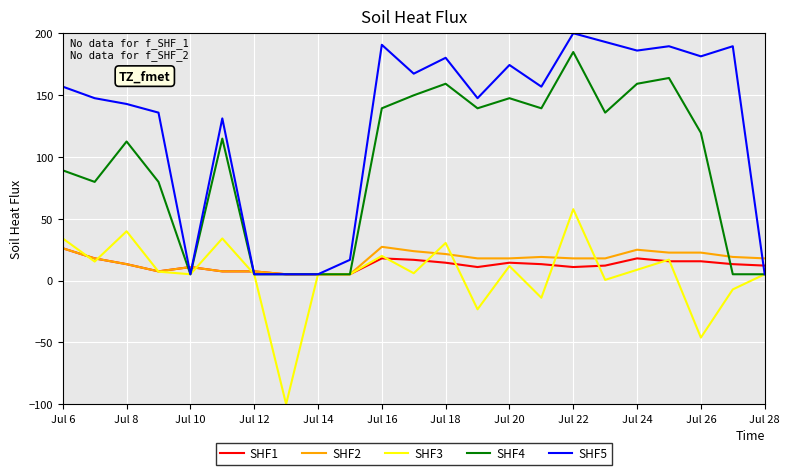

What is the smallest value displayed?

-100.0